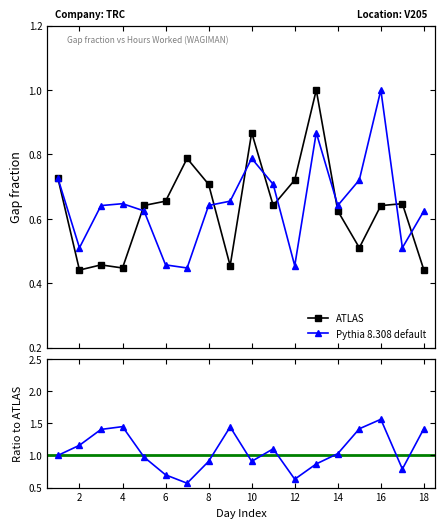

How many lines are shown in the chart?

2